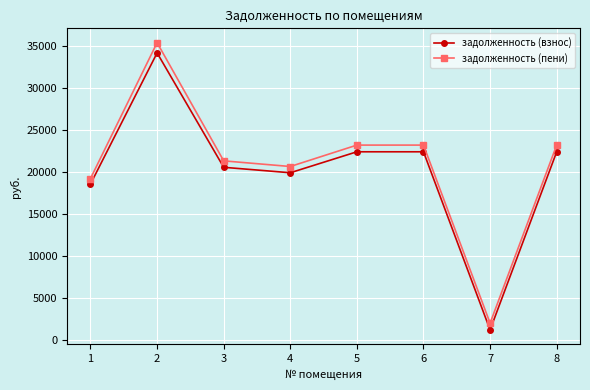

What is the sum of all задолженность (взнос) values?

161722.1